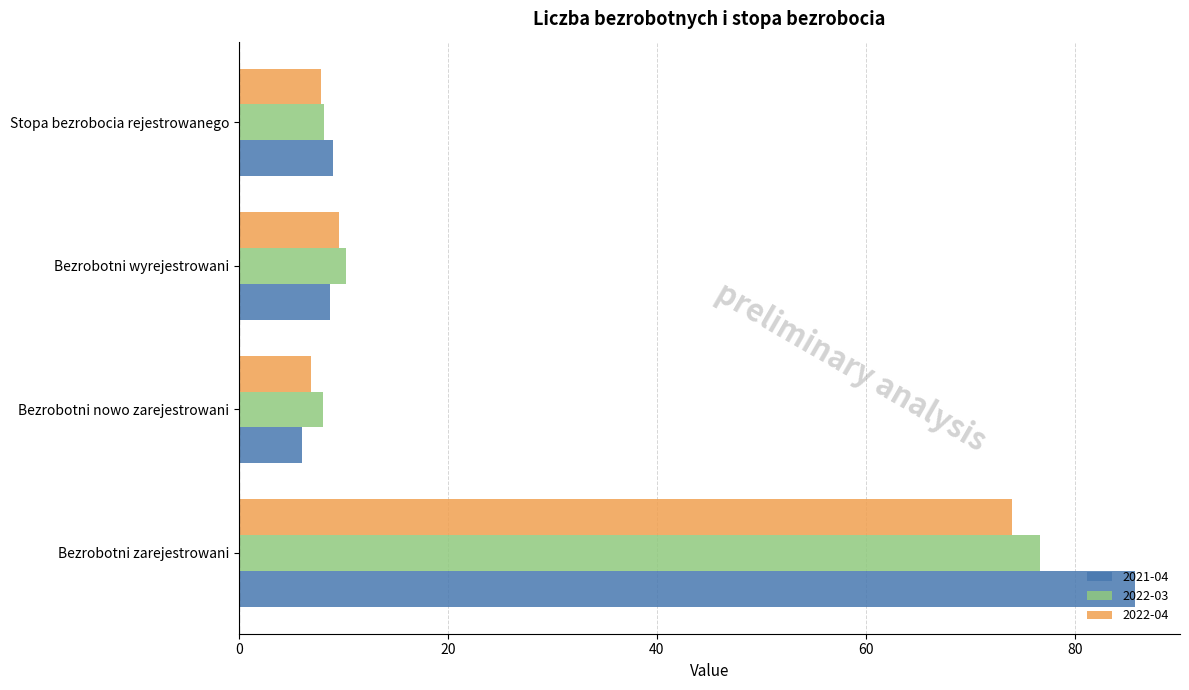

Which category has the highest value in the 2022-04 series?

Bezrobotni zarejestrowani